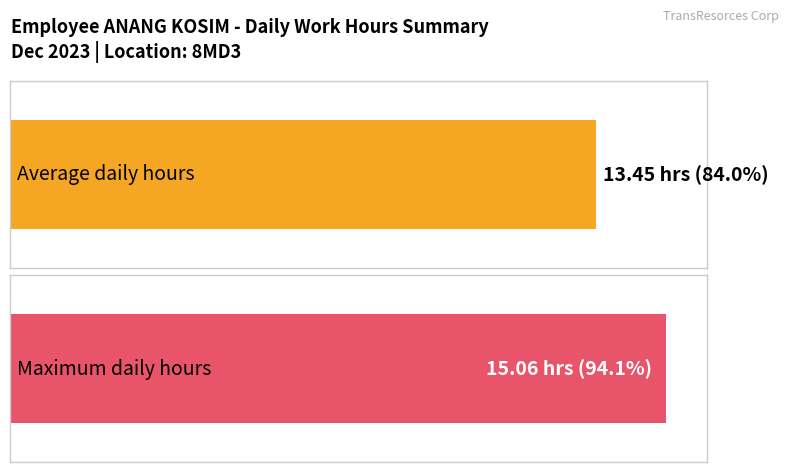

Does the chart contain stacked bars?

No